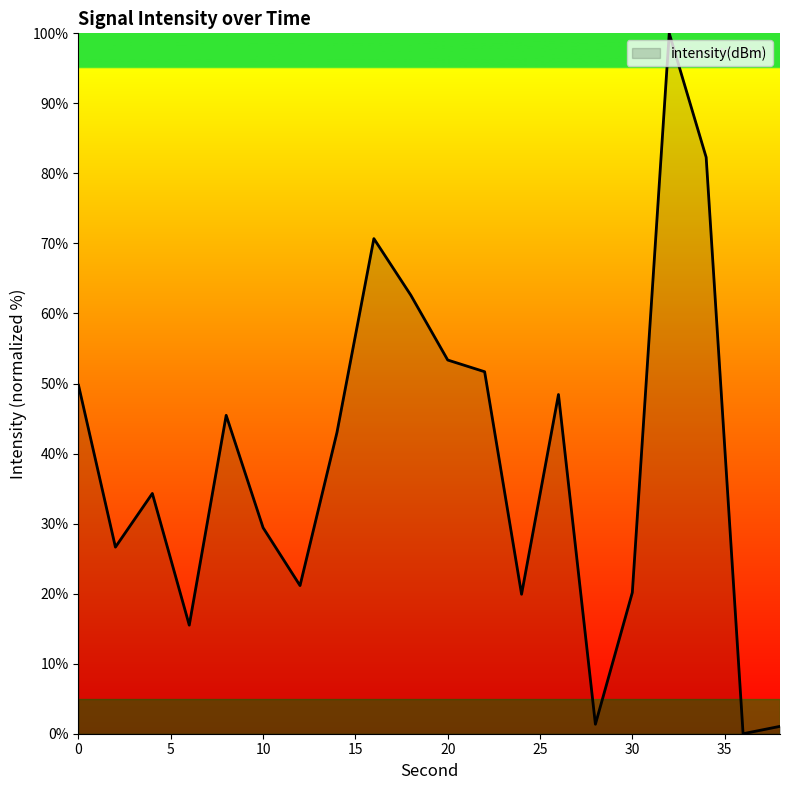

How many interior local valleys (lower than both neighbors) does the data have?

6